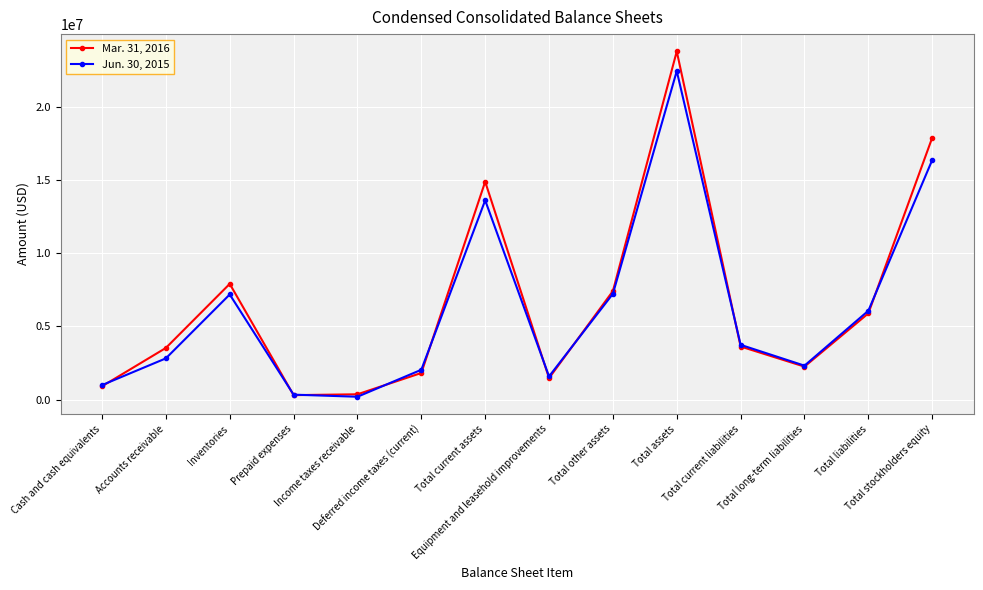

True or false: Jun. 30, 2015 has a value of 10722872 at Inventories.

False